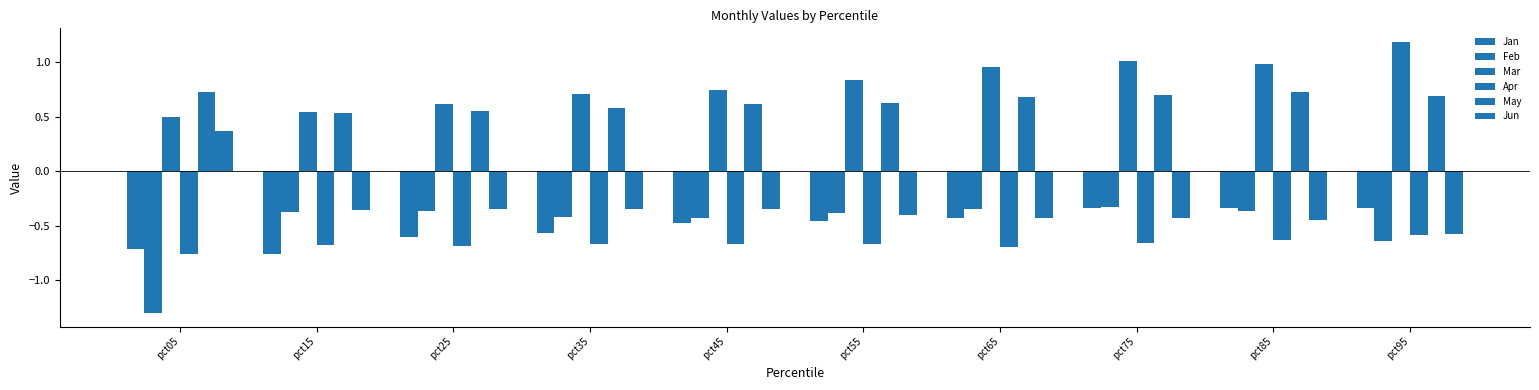

Are the bars grouped side by side (vs. stacked)?

Yes